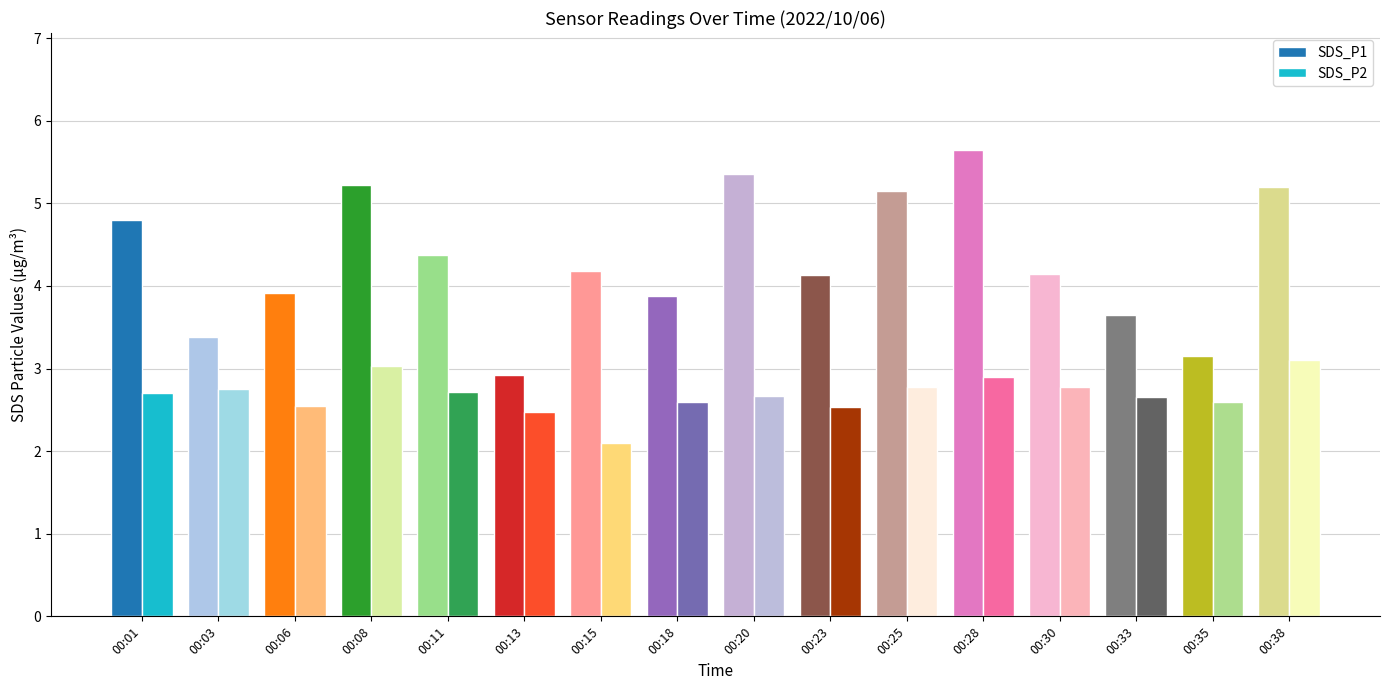

The SDS_P1 series shows 6.9 at 00:08. True or false?

False